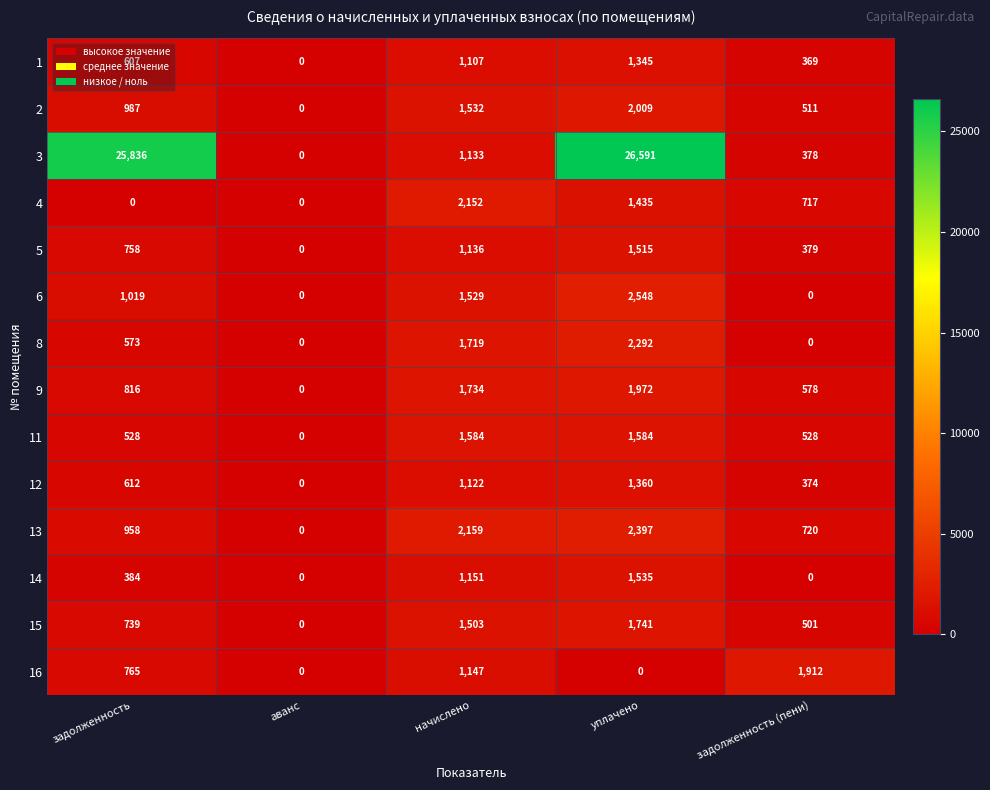

How many values in 3 are above zero?

4